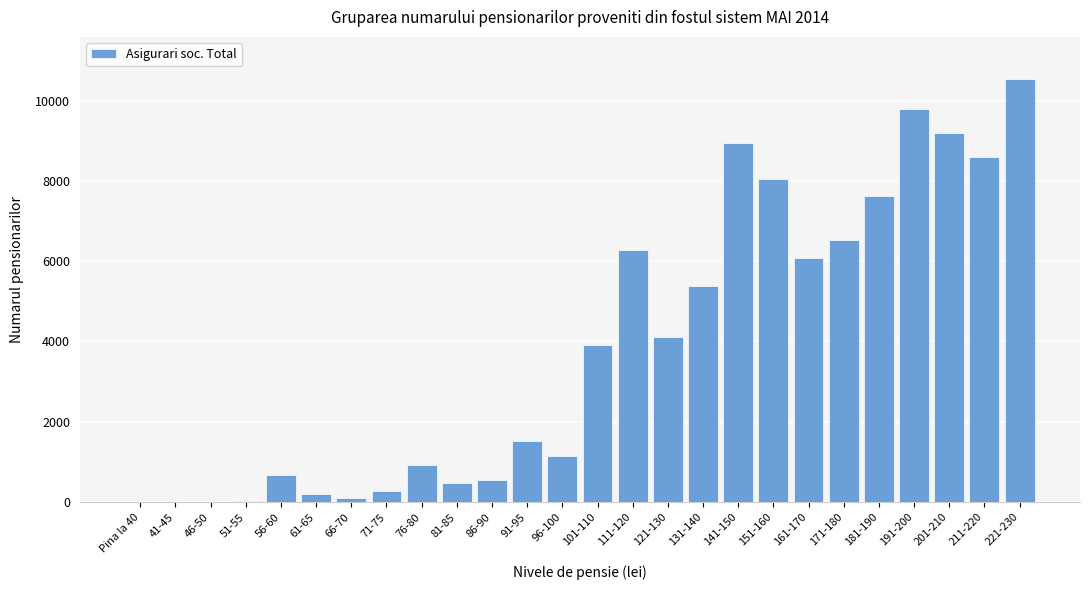

What is the maximum value shown in the chart?

10531